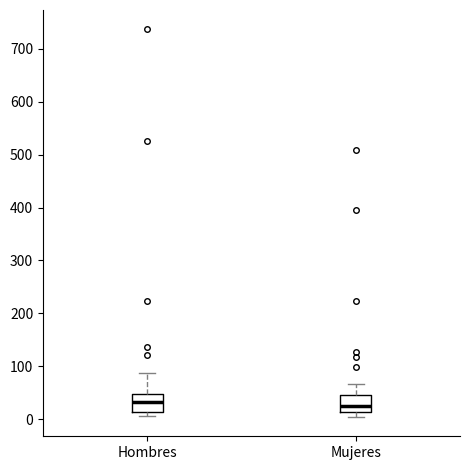

Reading left to right, read every box against the y-axis: the position of its median line, the range the box covers, and the ends of its whiskers. The values are not printed on the chart, so give them approximately, as read against the axis.

Hombres: median 30, box 10 to 50, whiskers 10 (just below the box's lower edge) to 90
Mujeres: median 20, box 10 to 50, whiskers 0 to 70